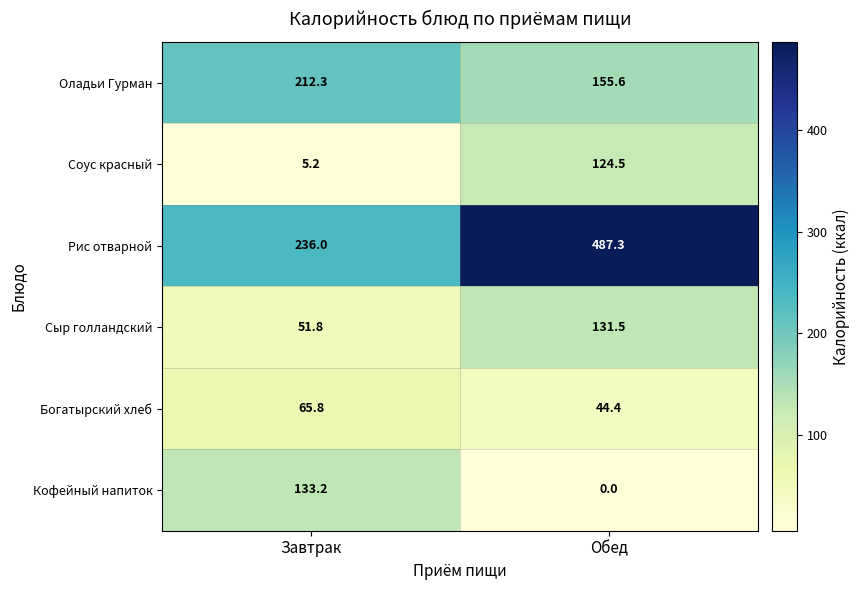

The Рис отварной series shows 487.3 at Обед. True or false?

True